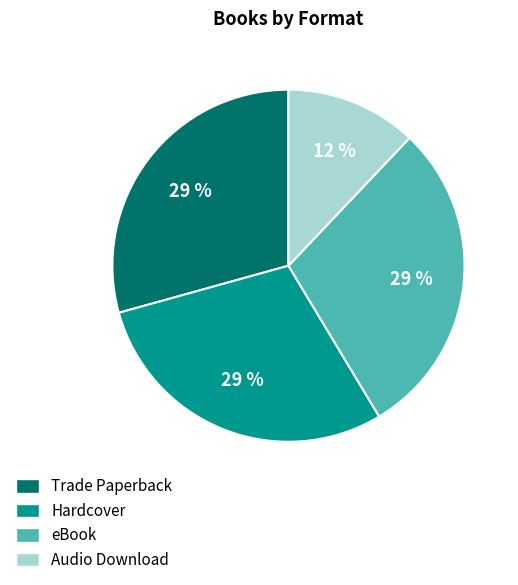

How many slices are in this pie chart?

4